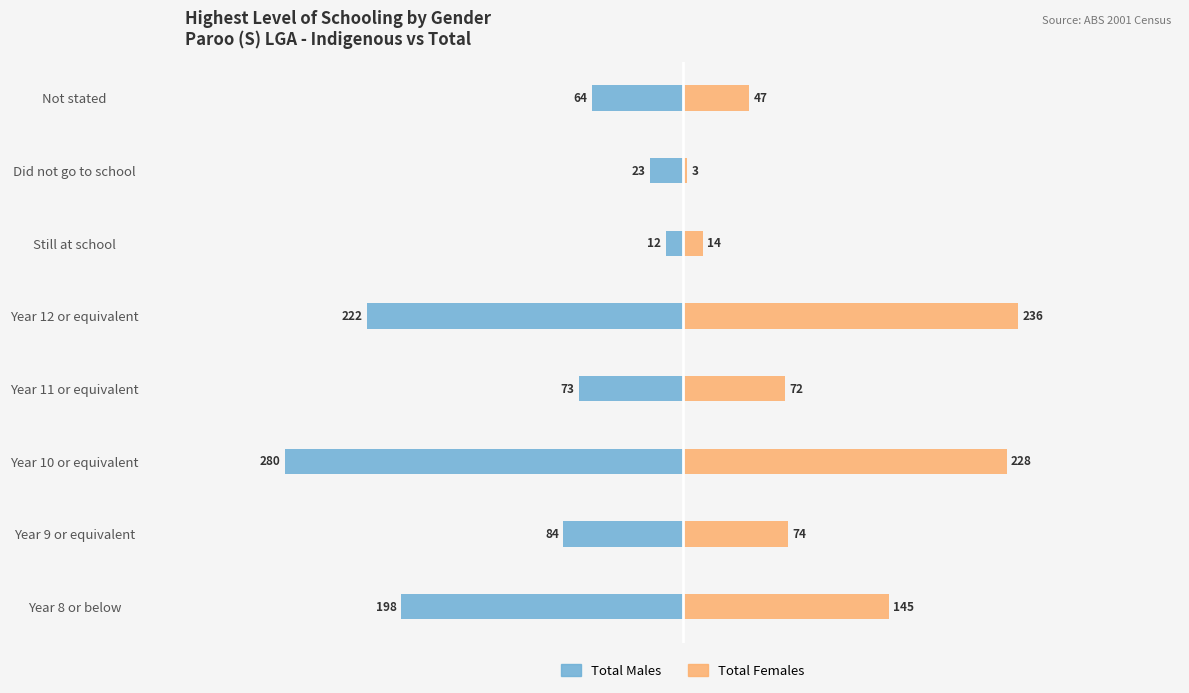

What is the sum of all Females values?

819